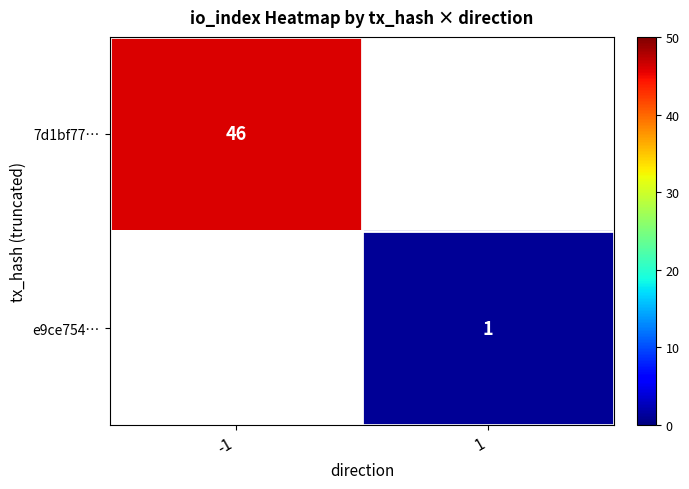

Is the value of 7d1bf77… at -1 greater than the value of e9ce754… at 1?

Yes